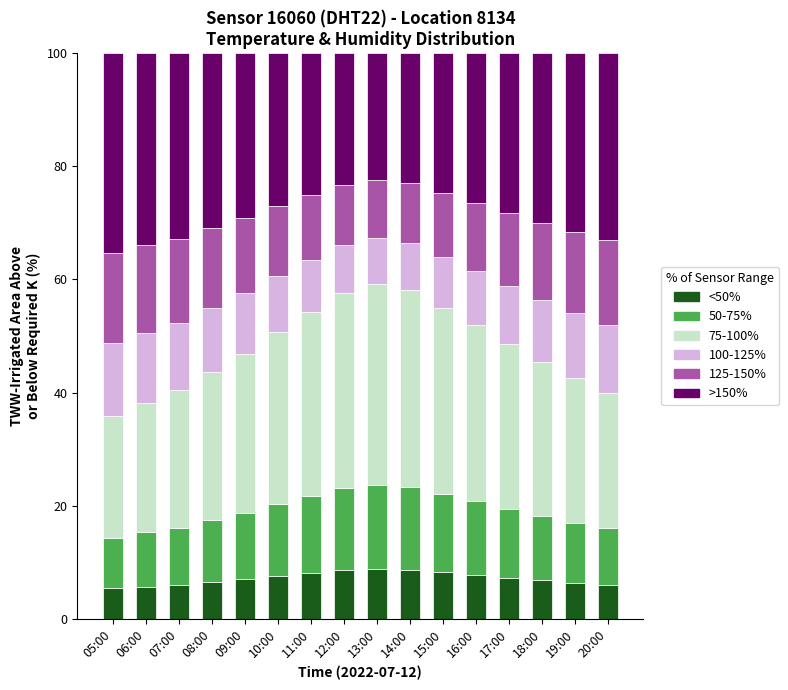

What is the difference between the second highest and second lowest values in the <50% series?

3.0